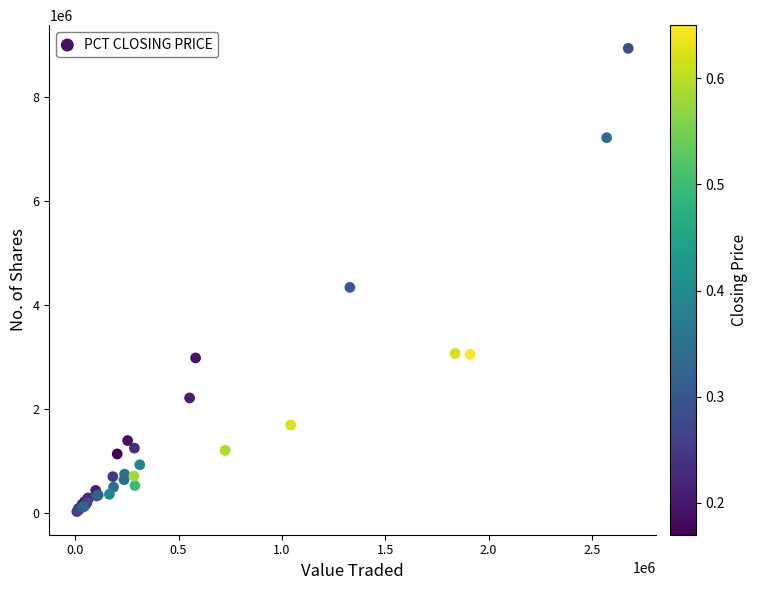

What Y value in the scatter plot is closest to 4483966?

4340463